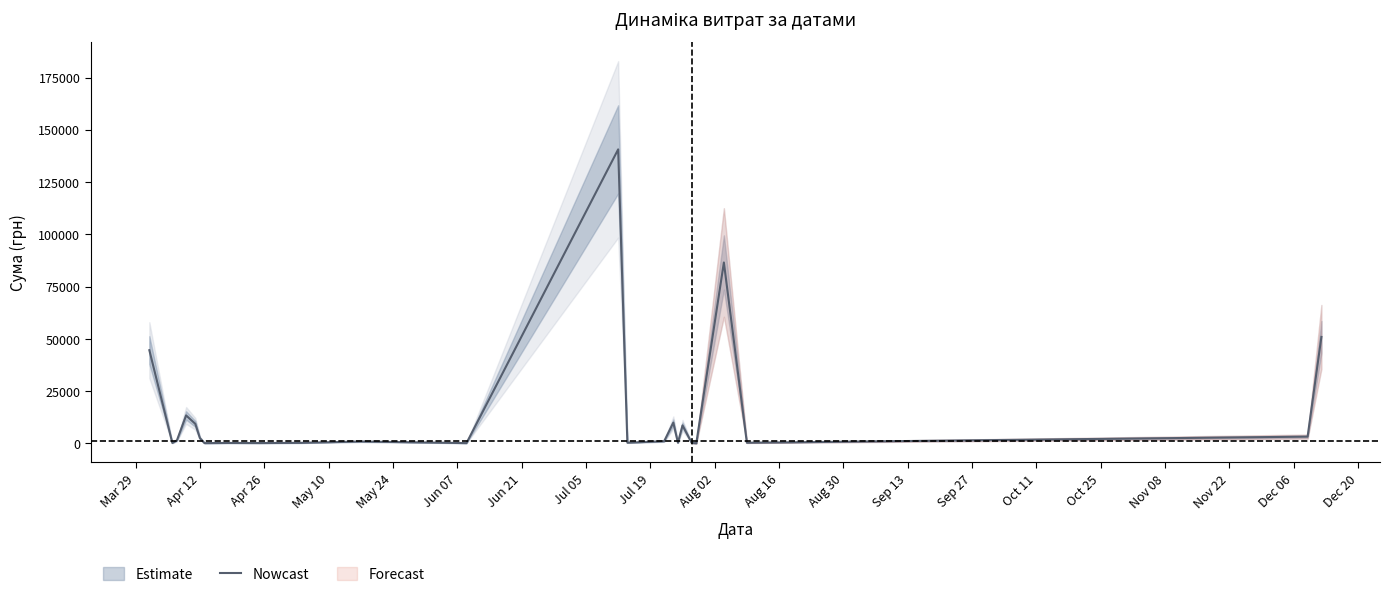

What is the maximum value for Nowcast?

140706.2